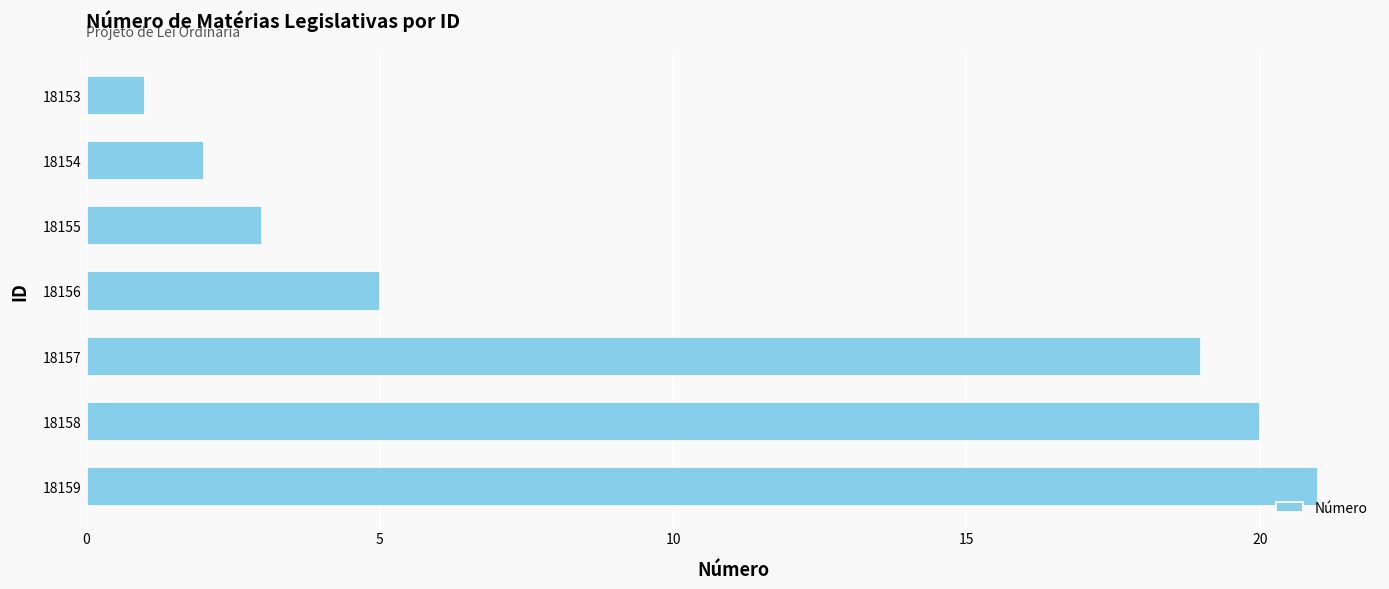

Are the bars grouped side by side (vs. stacked)?

No